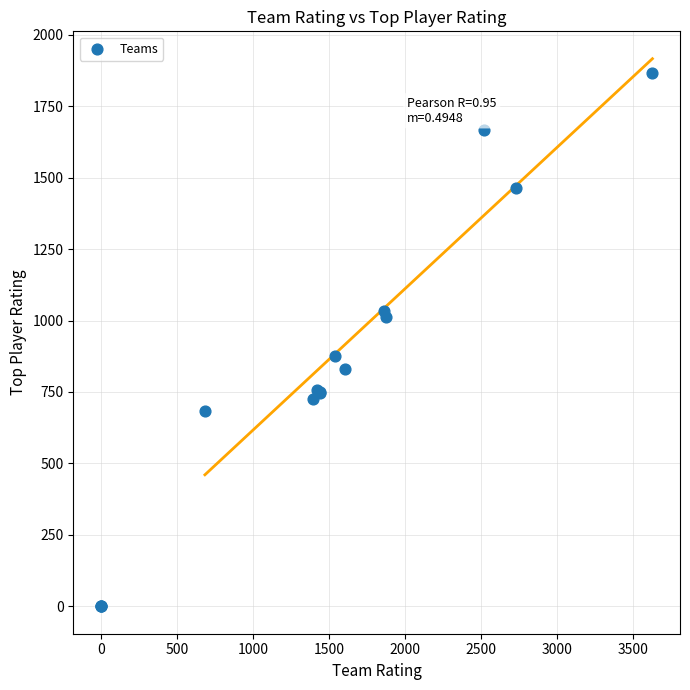

What Y value in the scatter plot is closest to 933?

876